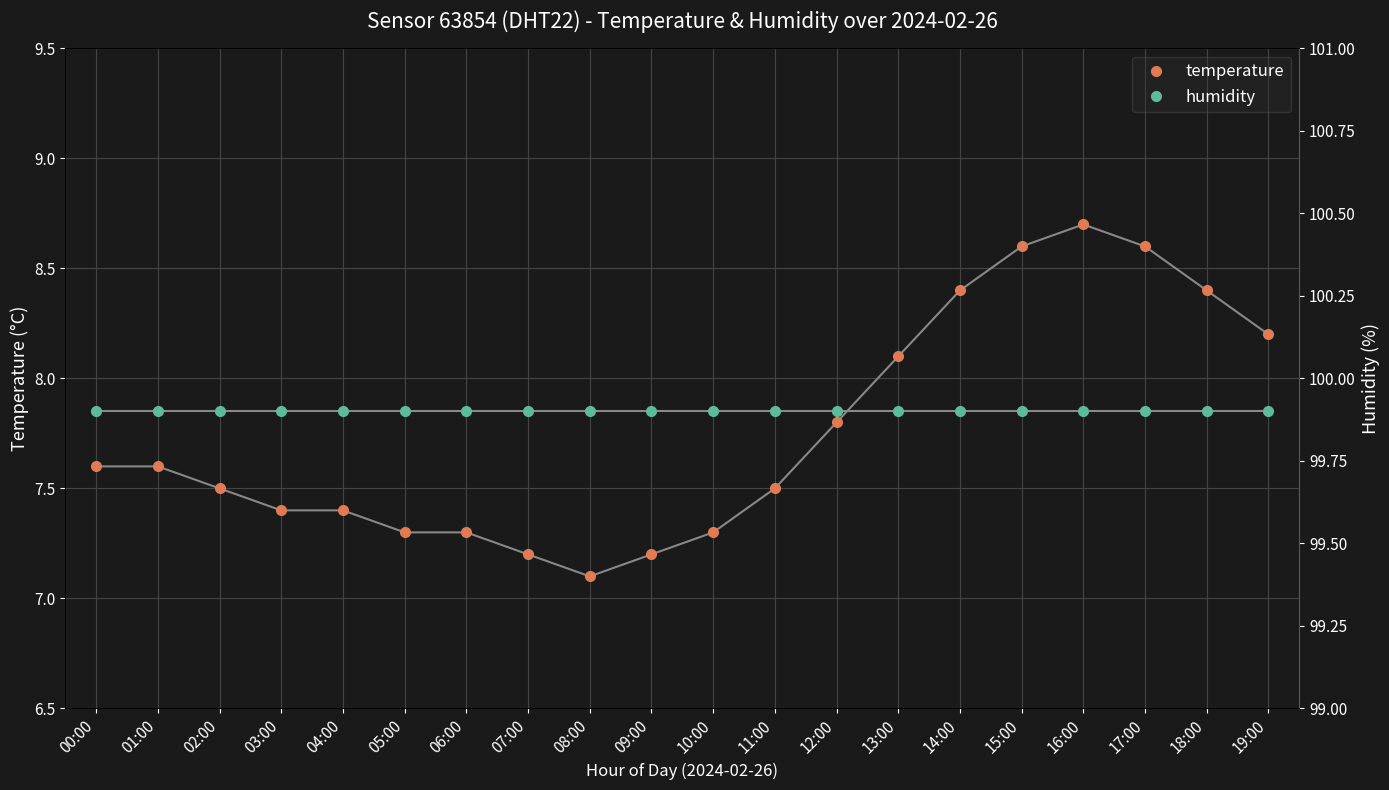

True or false: humidity and temperature cross at least once.

False